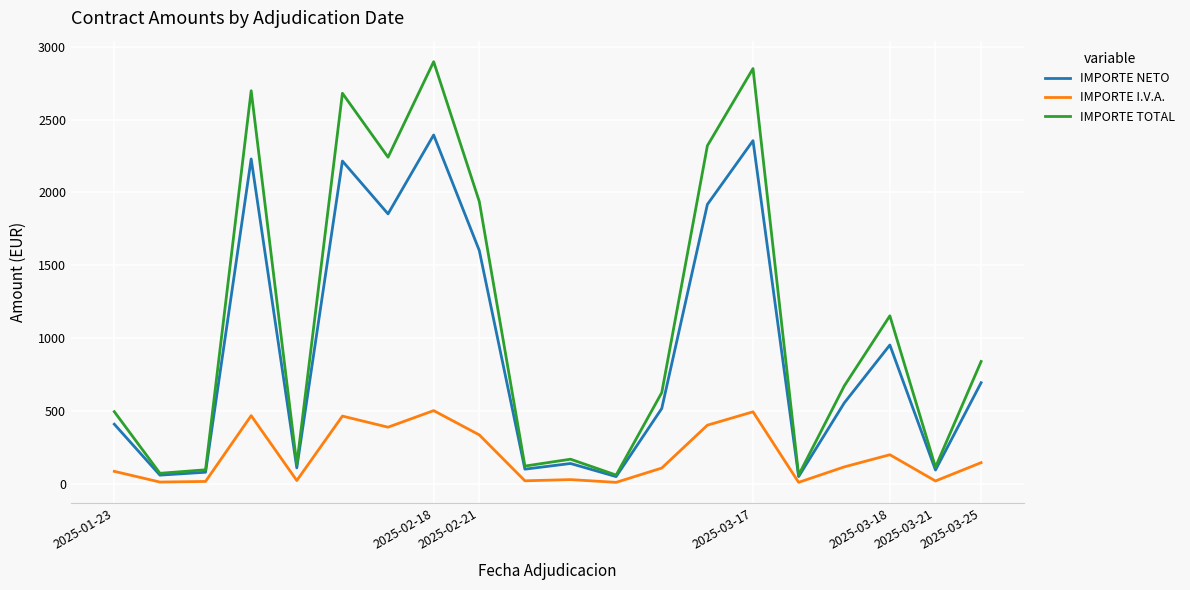

Which series has the largest range (max minus min)?

IMPORTE TOTAL